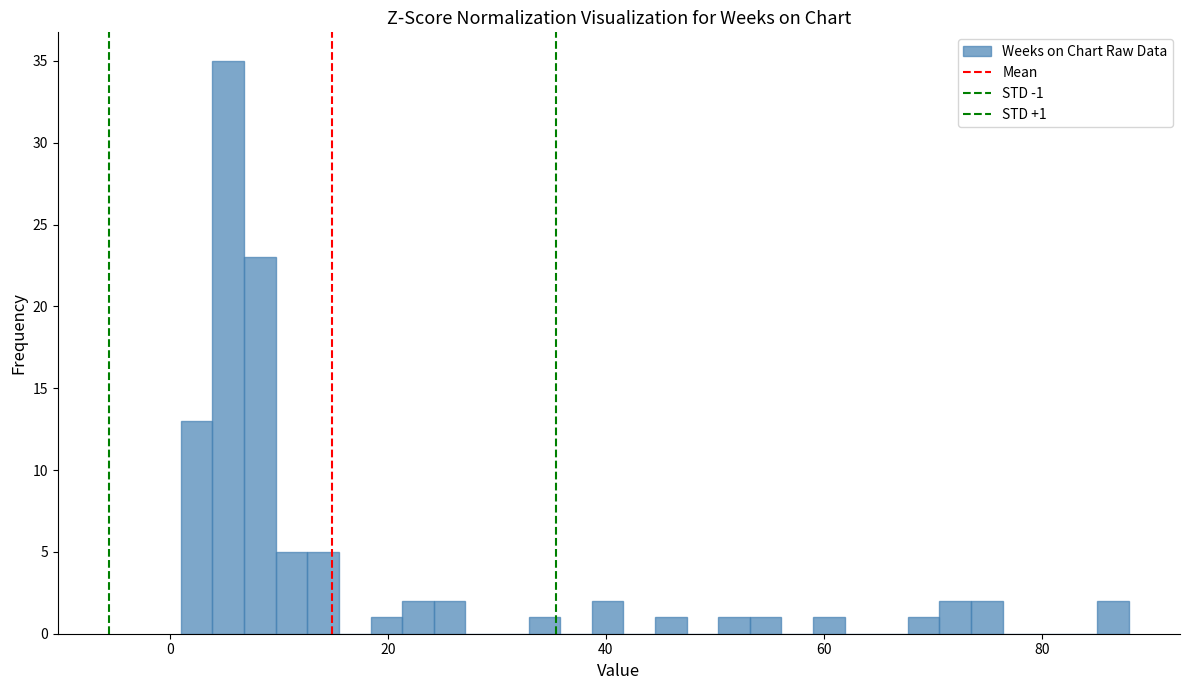

Read against the x-axis, roughly where is the centre of the tallest bar?

6